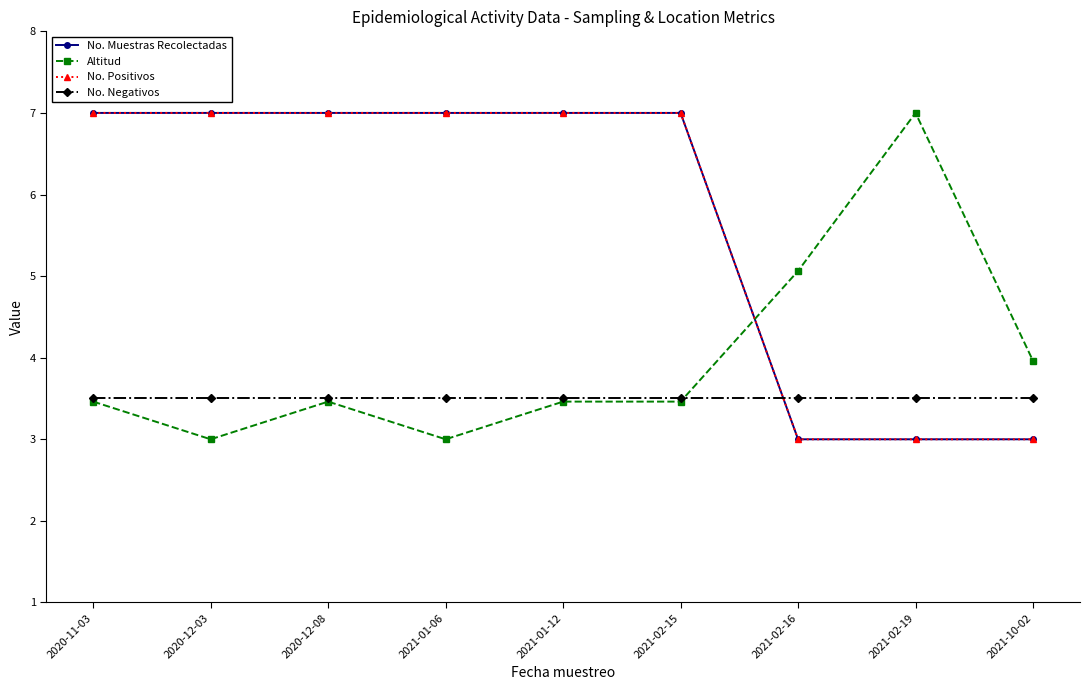

Between 2021-02-16 and 2021-10-02, which series saw the biggest shift?

Altitud